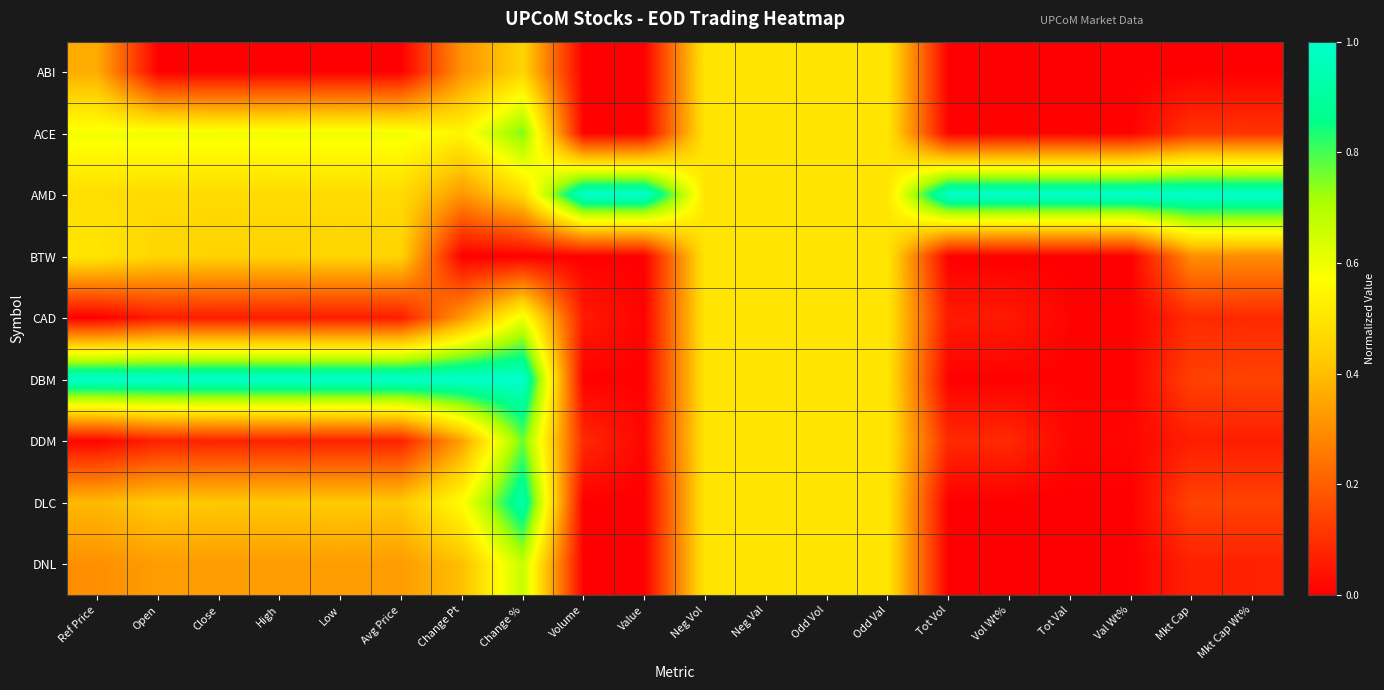

Rank the series by their maximum value, from highest to lowest.

AMD, DBM, DLC, DDM, ACE, DNL, CAD, BTW, ABI